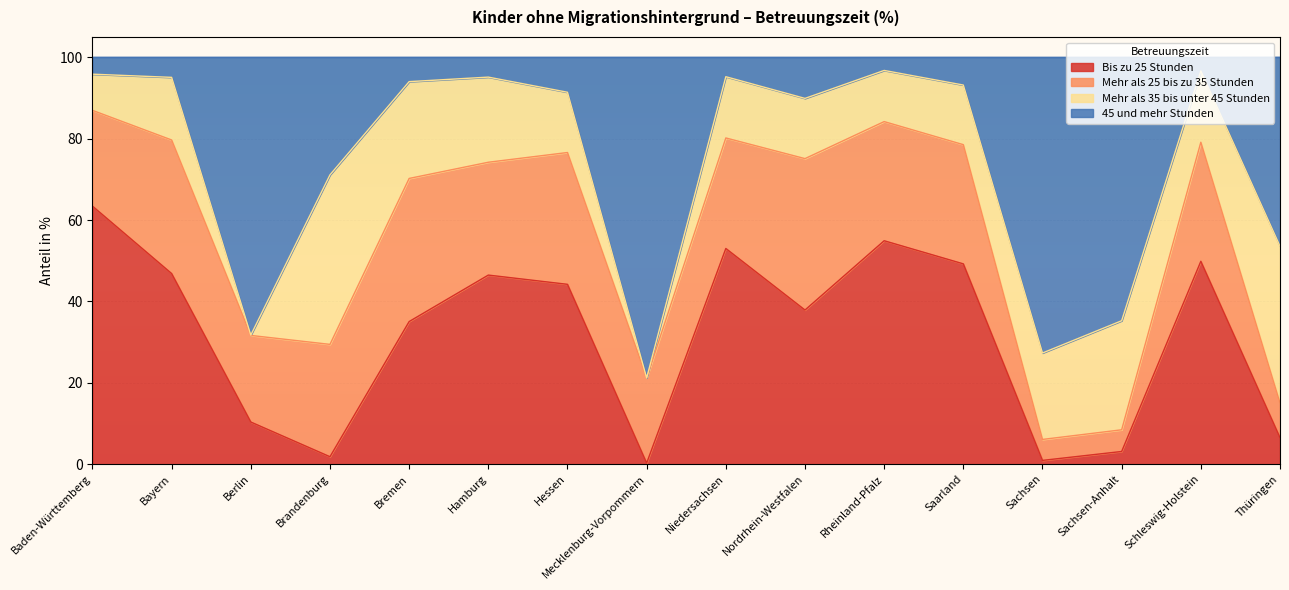

Where is the first local minimum for Bis zu 25 Stunden?

Brandenburg